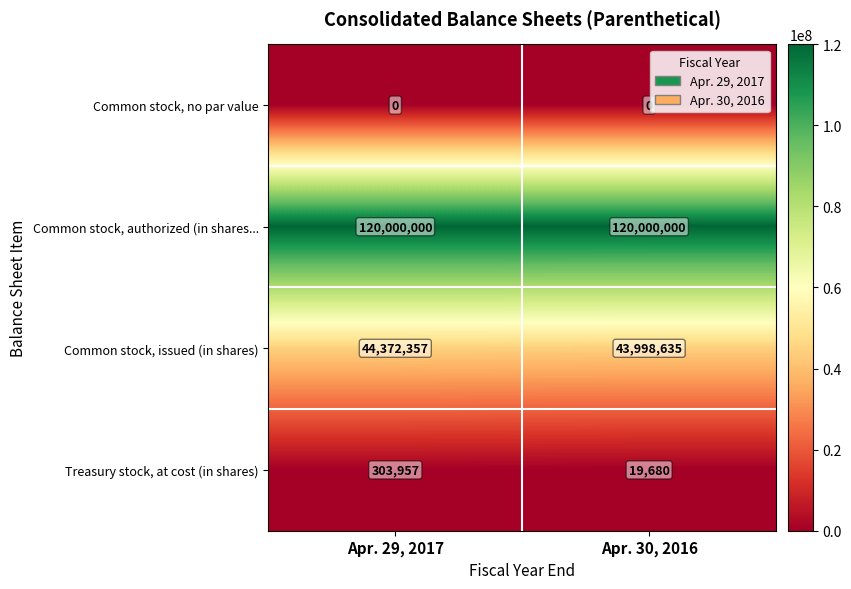

Reading left to right, extract all data points from this chart.

Common stock, no par value: Apr. 29, 2017=0	Apr. 30, 2016=0
Common stock, authorized (in shares...: Apr. 29, 2017=120000000	Apr. 30, 2016=120000000
Common stock, issued (in shares): Apr. 29, 2017=44372357	Apr. 30, 2016=43998635
Treasury stock, at cost (in shares): Apr. 29, 2017=303957	Apr. 30, 2016=19680